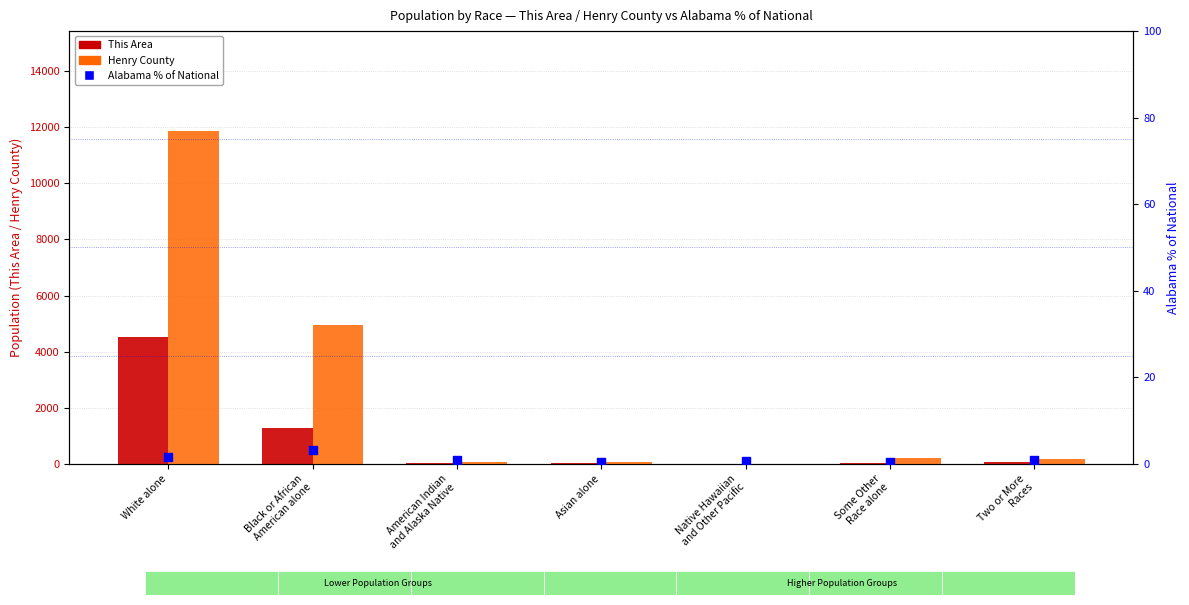

Is the value of Alabama % of National at American Indian
and Alaska Native greater than the value of This Area at Native Hawaiian
and Other Pacific?

Yes